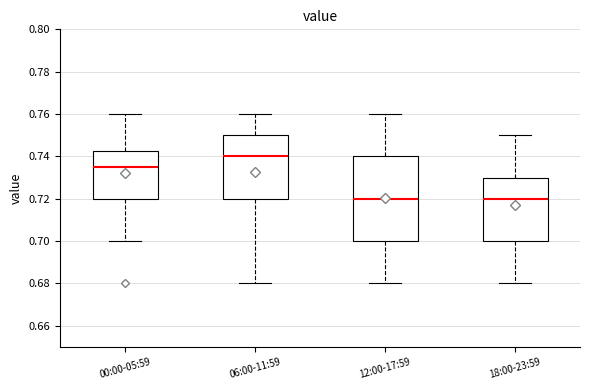

Reading left to right, transcribe this box plot: for each box, give where its median line is, the range the box spans, and where its two whiskers end, as read against the y-axis. The values are not printed on the chart, so give them approximately, as read against the axis.

00:00-05:59: median 0.736, box 0.720 to 0.742, whiskers 0.700 to 0.760
06:00-11:59: median 0.740, box 0.720 to 0.750, whiskers 0.680 to 0.760
12:00-17:59: median 0.720, box 0.700 to 0.740, whiskers 0.680 to 0.760
18:00-23:59: median 0.720, box 0.700 to 0.730, whiskers 0.680 to 0.750